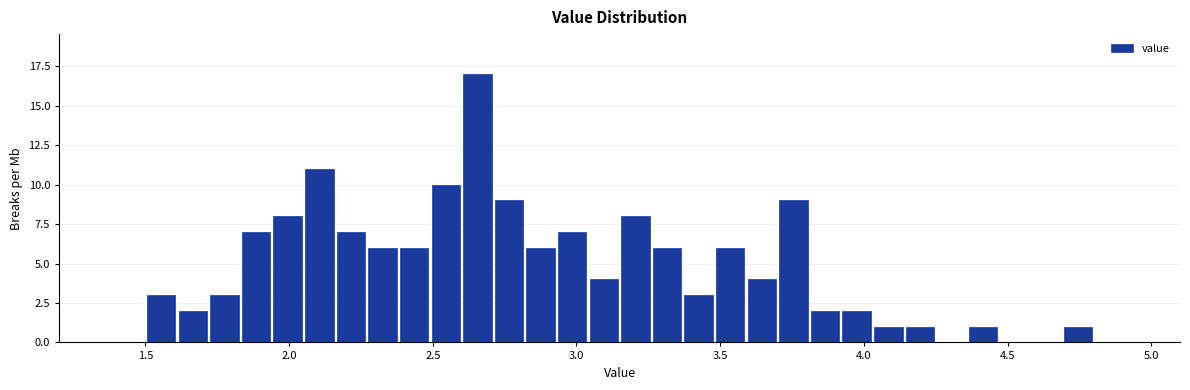

Read against the x-axis, roughly where is the centre of the tallest bar?

2.65